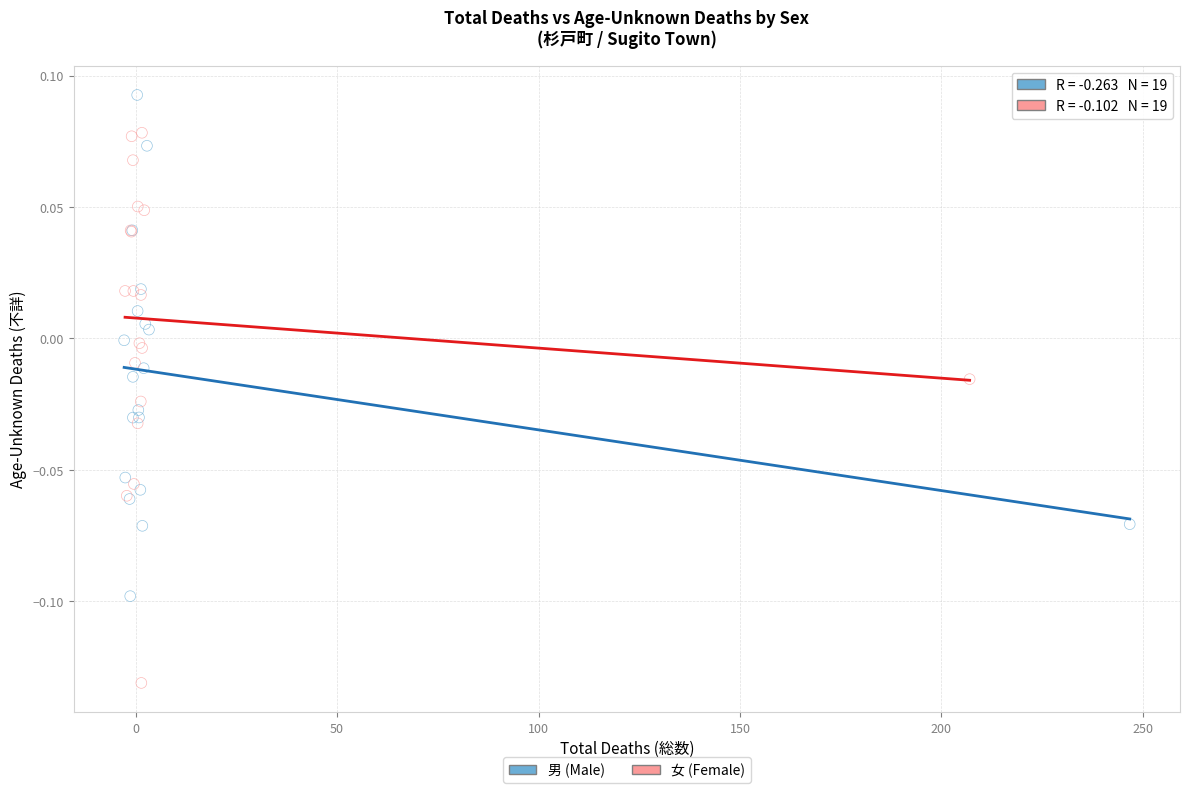

Which series has the largest Y range (max minus min)?

女 (Female)